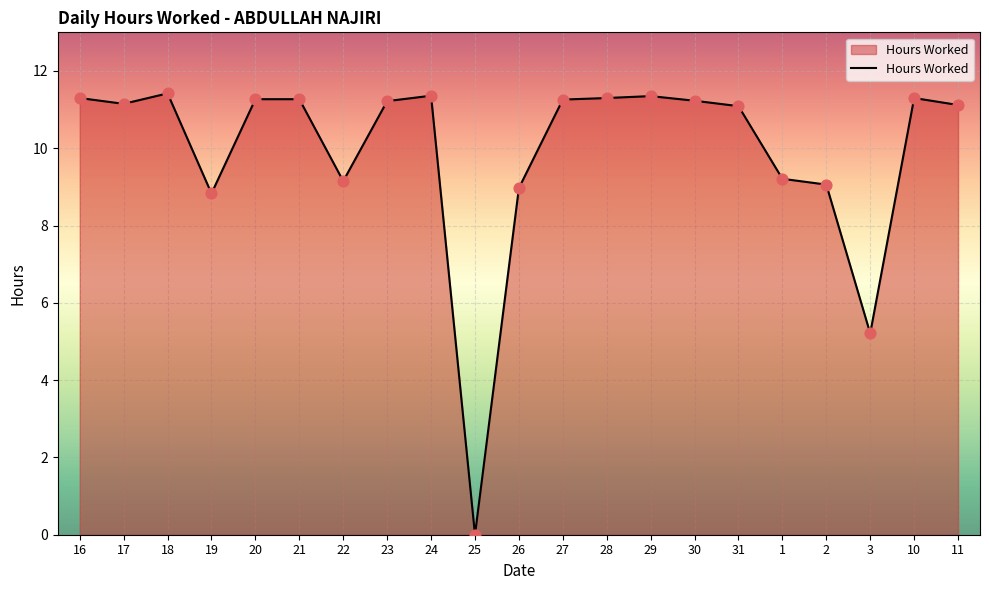

What is the change in value from 30 to 31?

-0.1